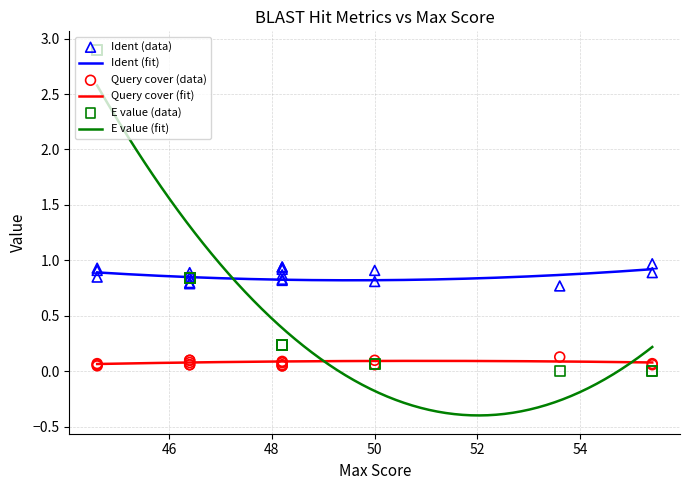

What are all the series names shown in the legend?

Ident, Query cover, E value